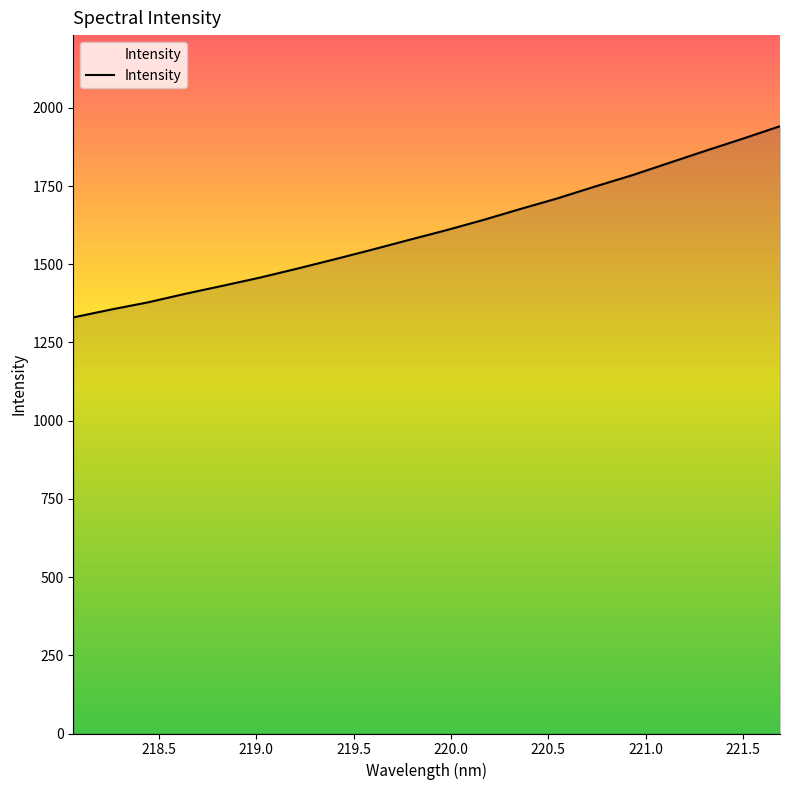

How many lines are shown in the chart?

1